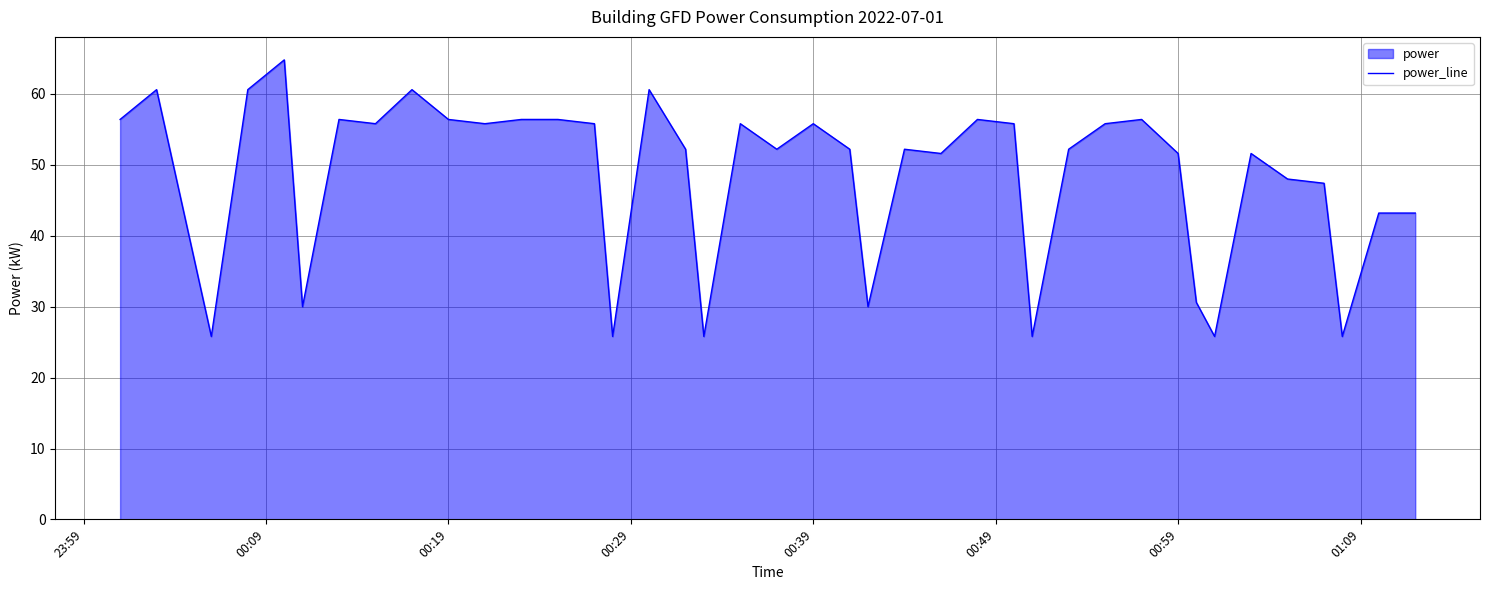

What is the difference between the maximum and minimum values?

39.0